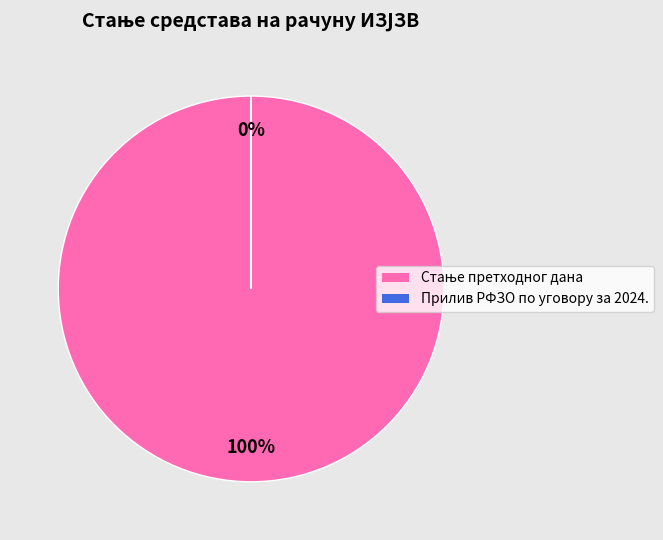

Is it true that Прилив РФЗО по уговору за 2024. is 10% of the pie?

False